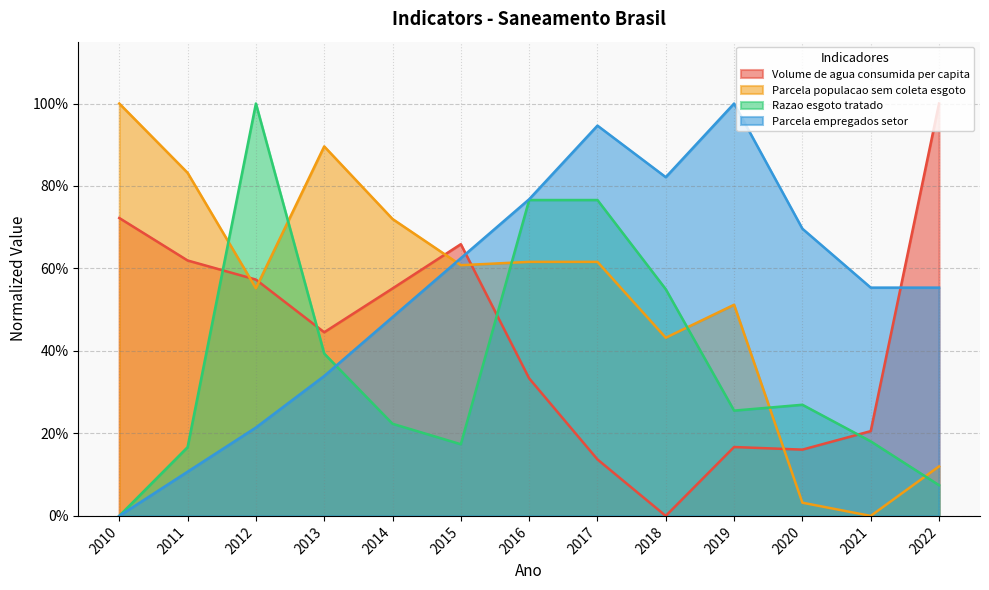

Where is Razao esgoto tratado nearest to the value 0?

2010